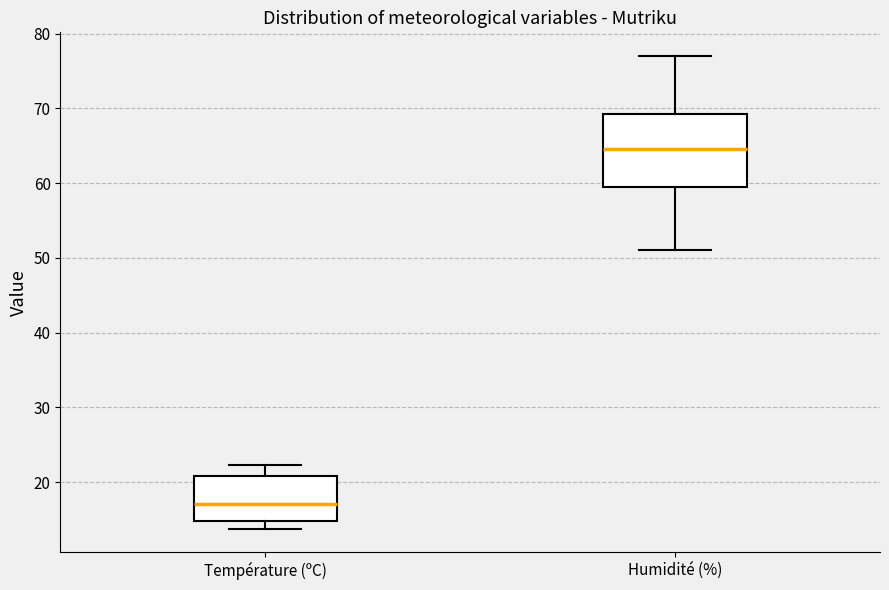

Comparing the boxes themselves (not the whiskers), which one is the tallest?

Humidité (%)